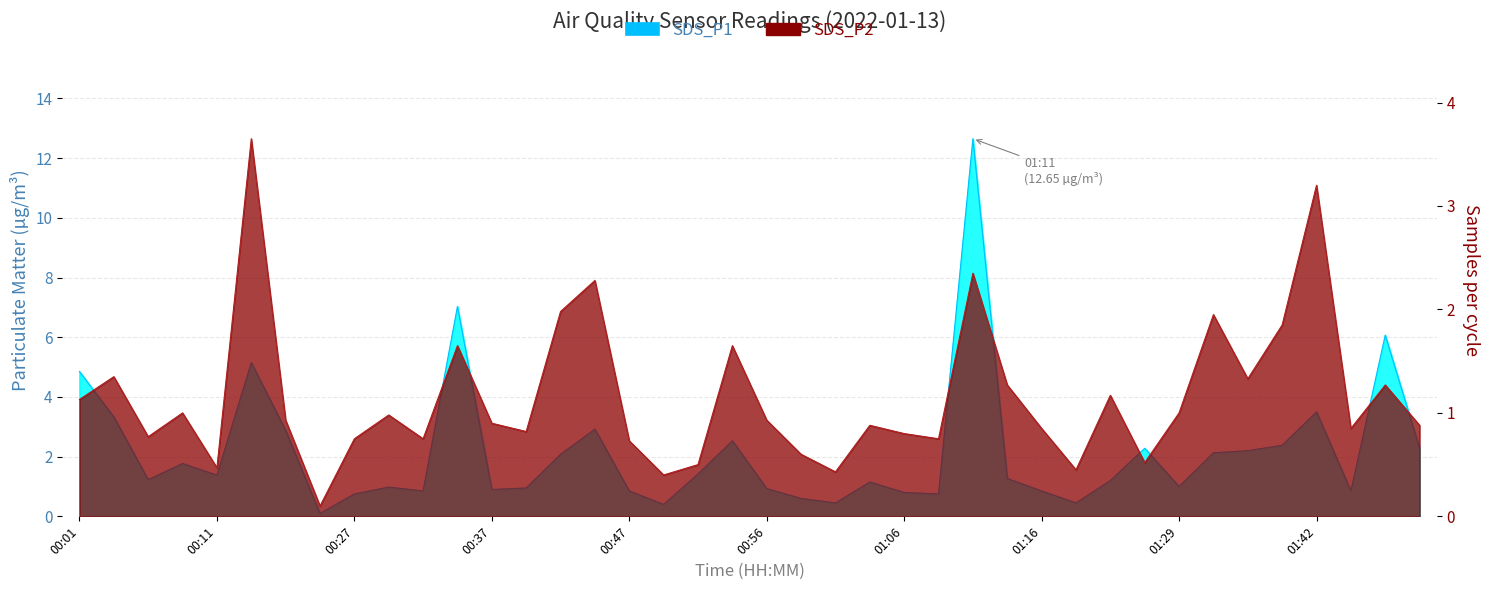

What is the value of the SDS_P1 point at the 38th from the left?

0.8